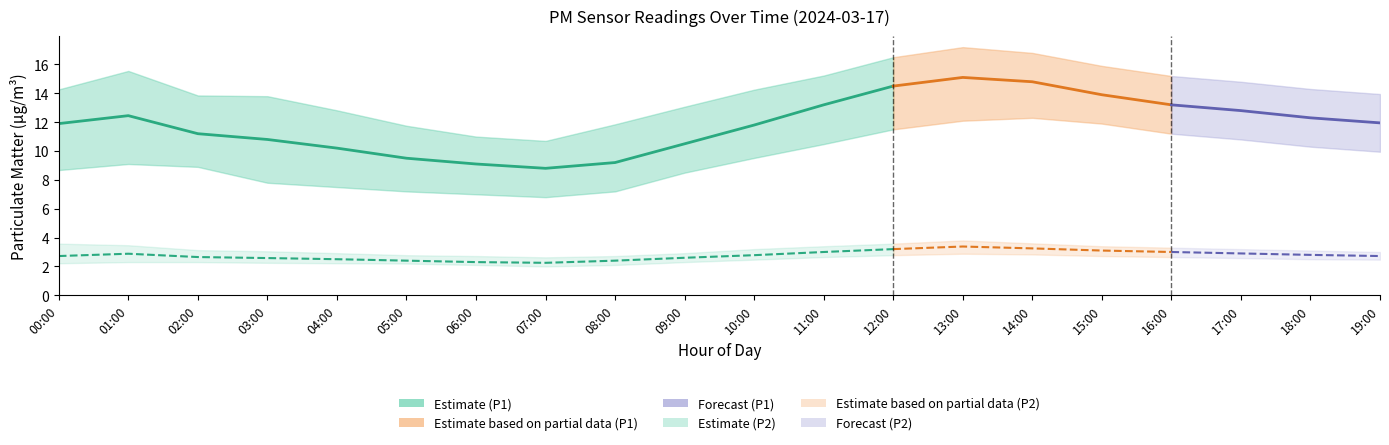

Rank the categories by P1_lower value from highest to lowest.

14:00, 13:00, 15:00, 12:00, 16:00, 17:00, 11:00, 18:00, 19:00, 10:00, 01:00, 02:00, 00:00, 09:00, 03:00, 04:00, 05:00, 08:00, 06:00, 07:00